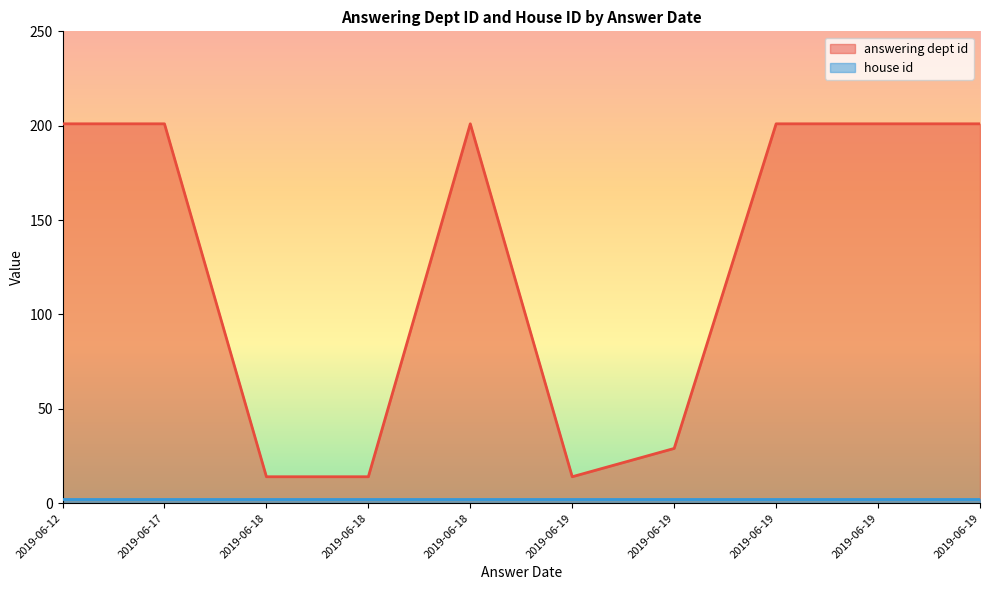

What is the highest value of the house id series?

2